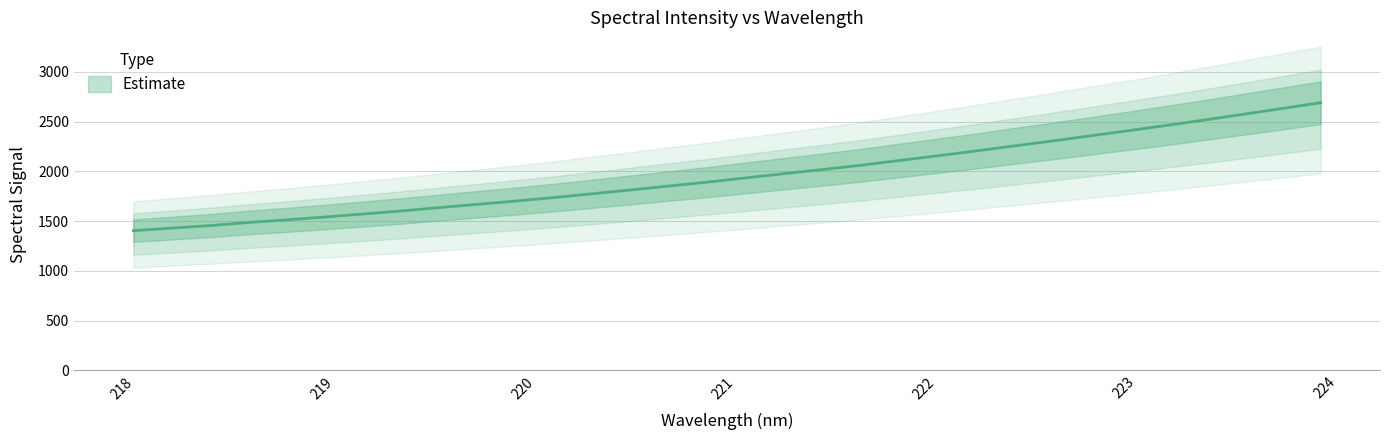

True or false: the data shows 2919.9 at 221.4993.

False